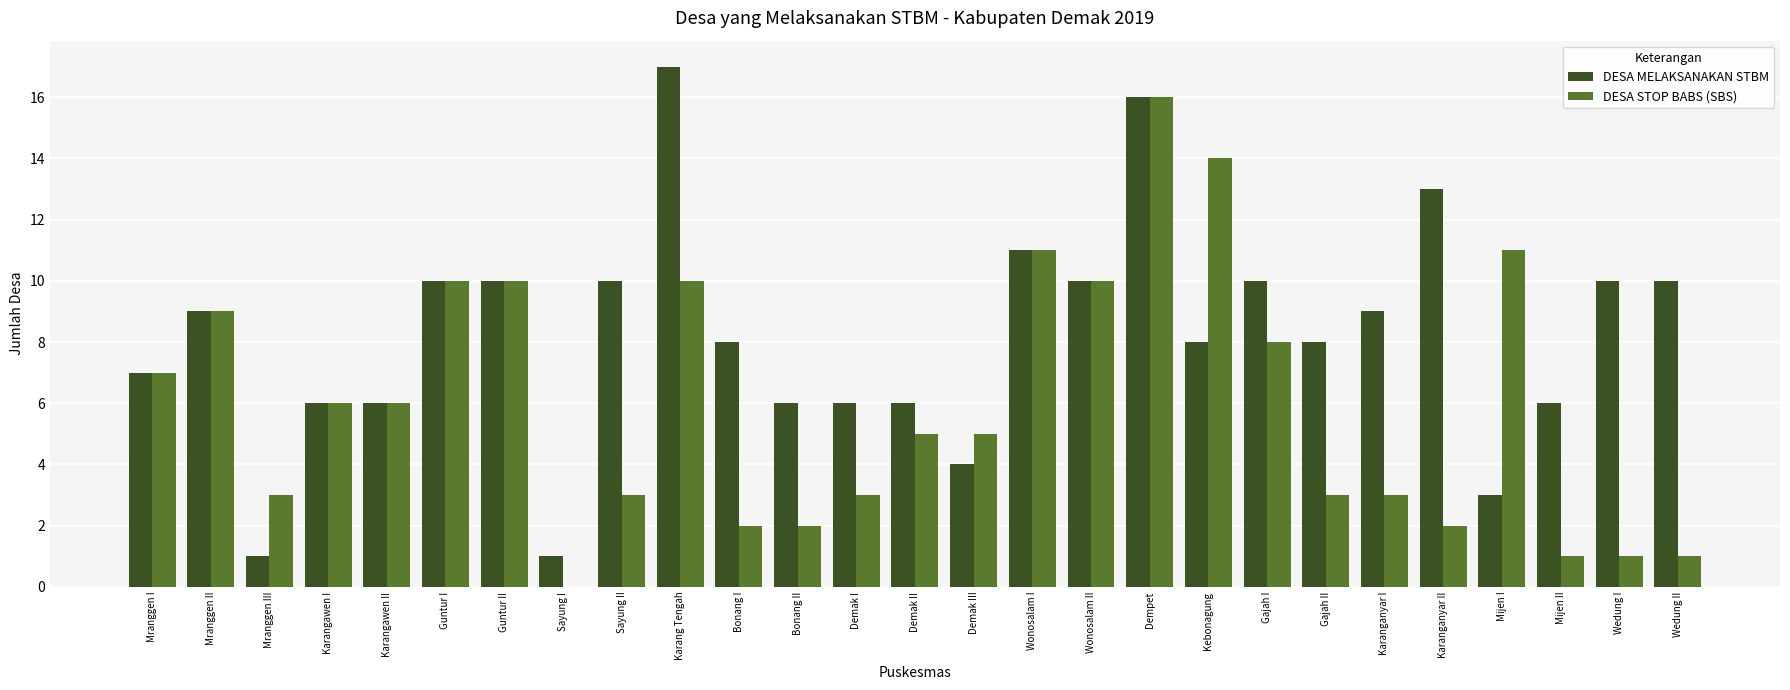

What is the sum of the DESA STOP BABS (SBS) values at Gajah I and Mranggen II?

17